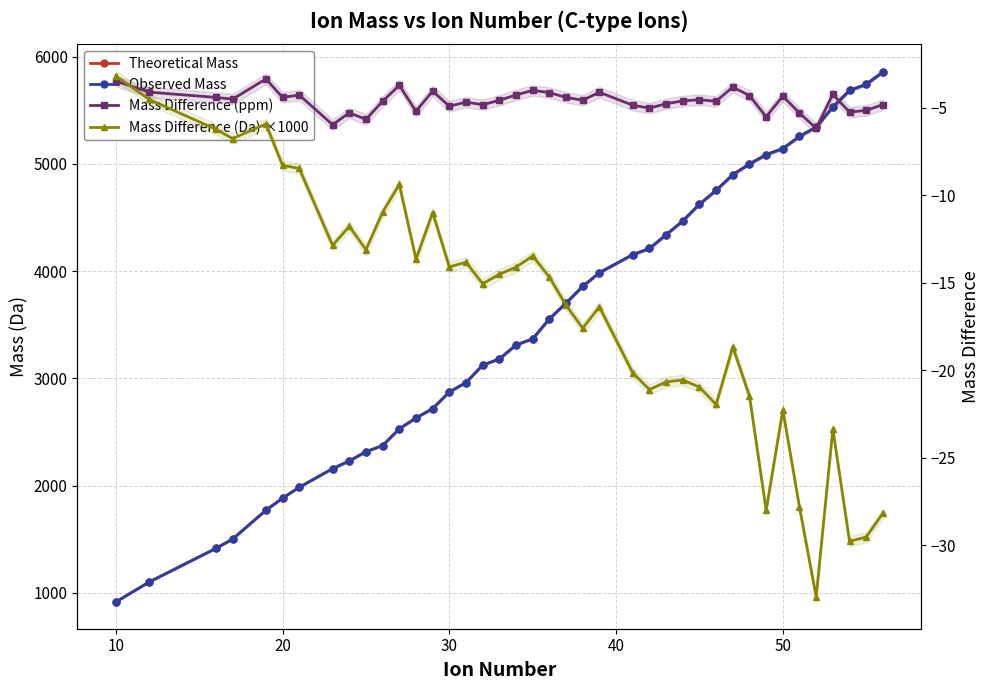

What are all the series names shown in the legend?

Theoretical Mass, Observed Mass, Mass Difference (ppm), Mass Difference (Da) ×1000